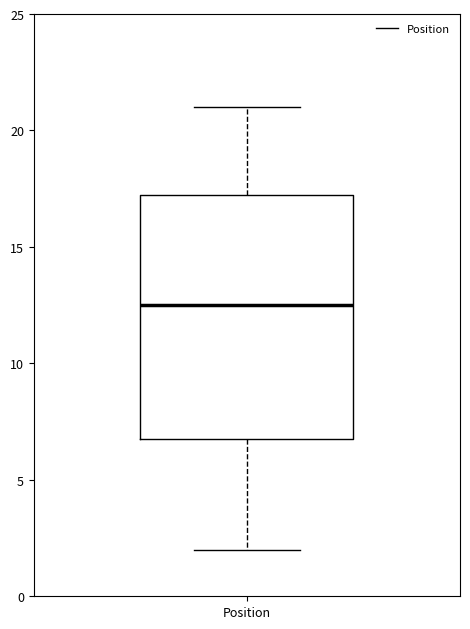

Read this box plot against the y-axis: the position of the median line, the range covered by the box, and the ends of both whiskers. The values are not printed on the chart, so give them approximately, as read against the axis.

median 12.5, box 7.0 to 17.5, whiskers 2.0 to 21.0